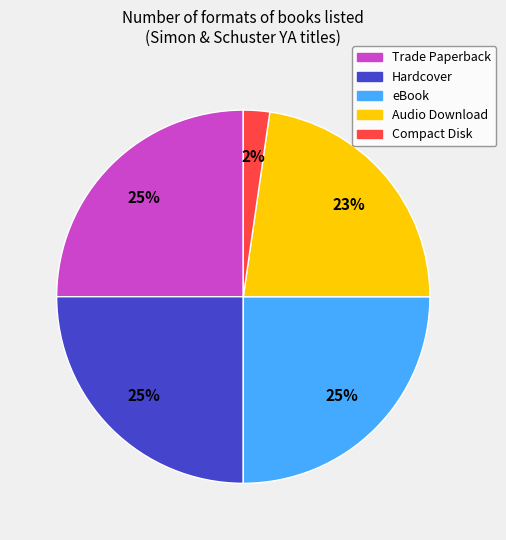

Is it true that eBook is 17% of the pie?

False